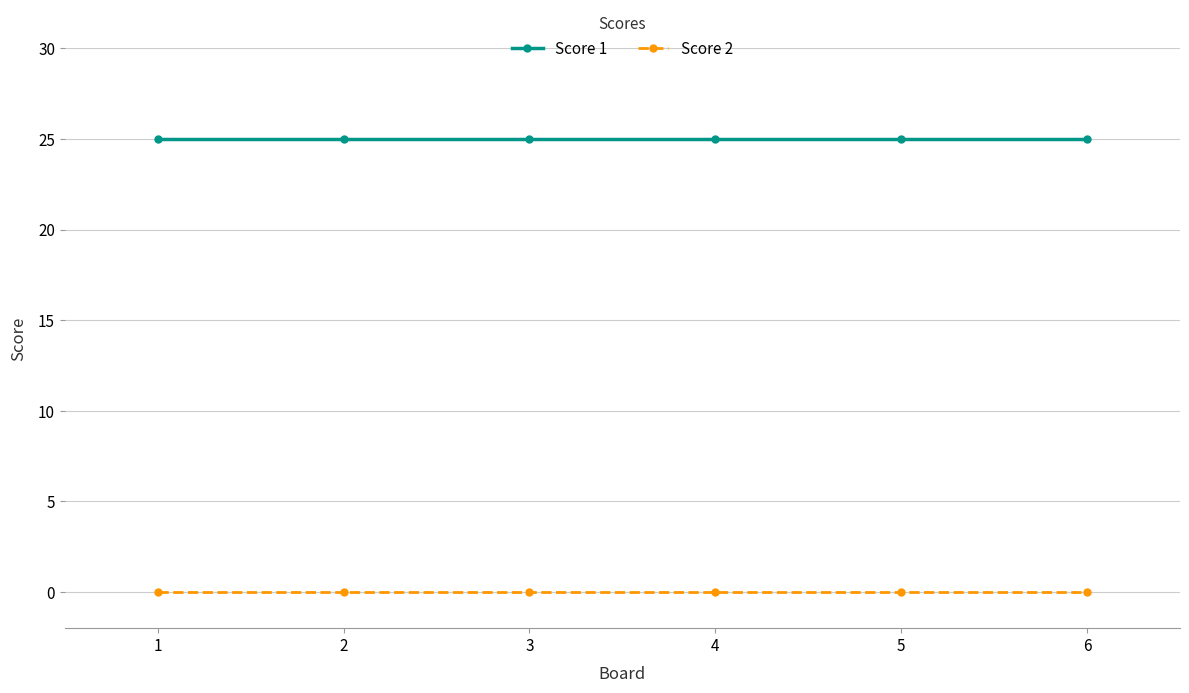

What is the spread (max minus min) of values at 5?

25